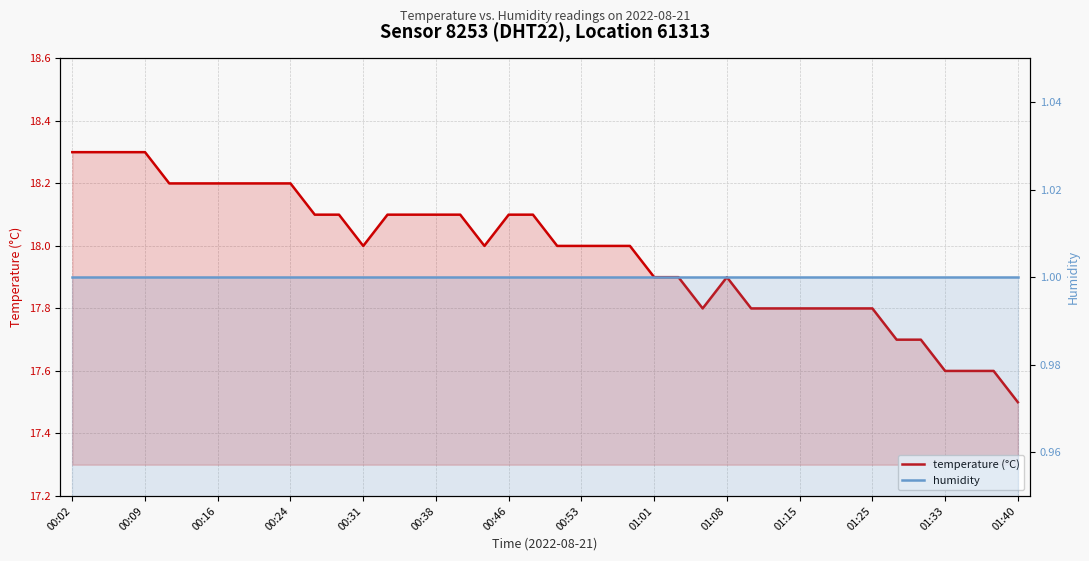

How many interior local peaks does the temperature (°C) series have?

1